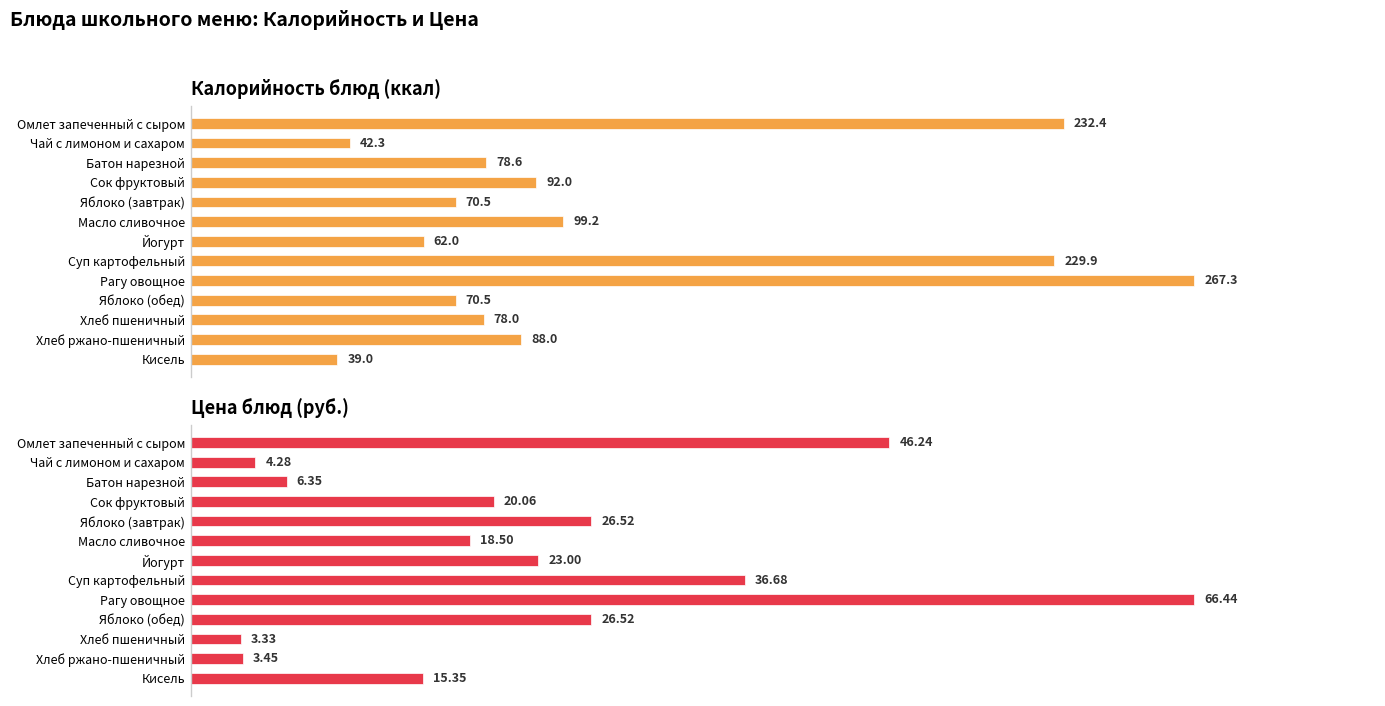

How many bars are there in each group?

2